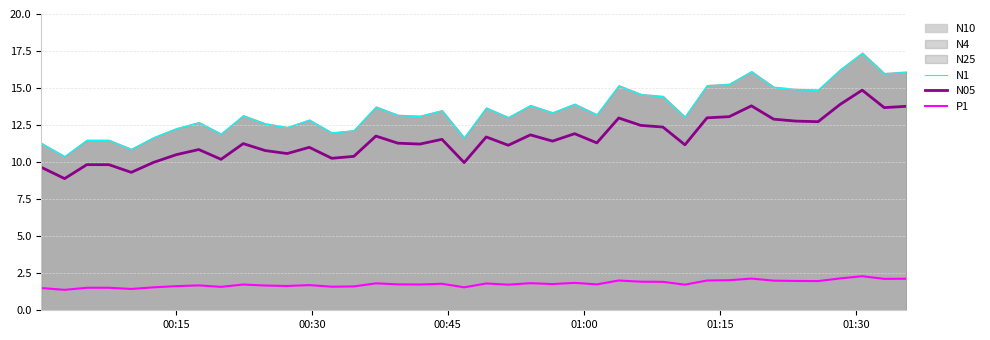

How many values in the N05 series are below 11?

14